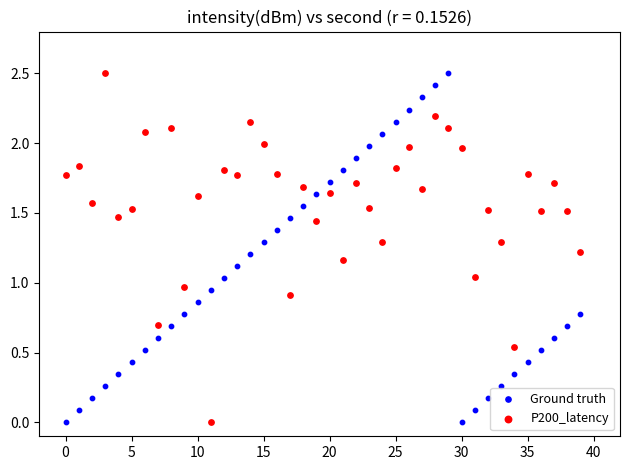

Across all data points, what is the range of Y values (max minus min)?

2.5